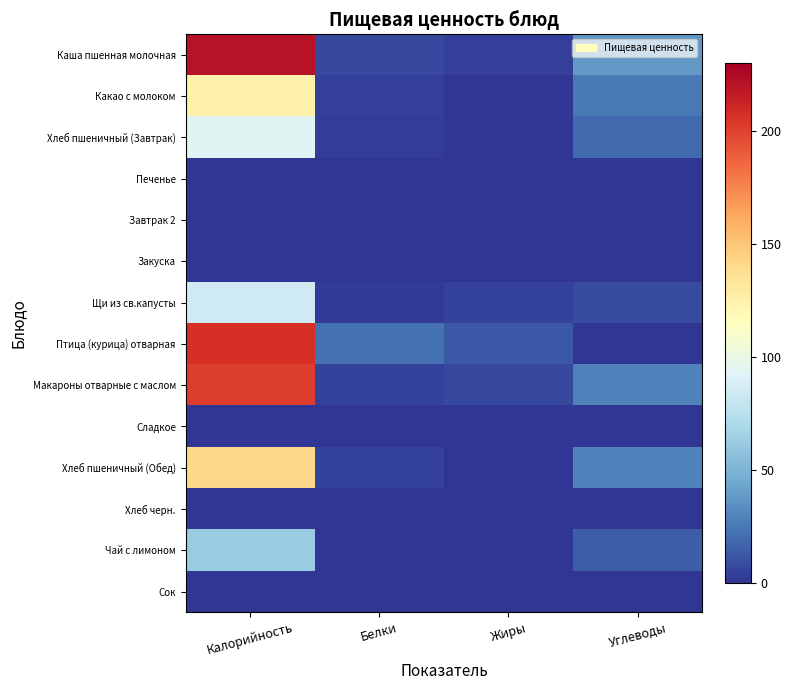

At how many categories does at least one series exceed 32?

2